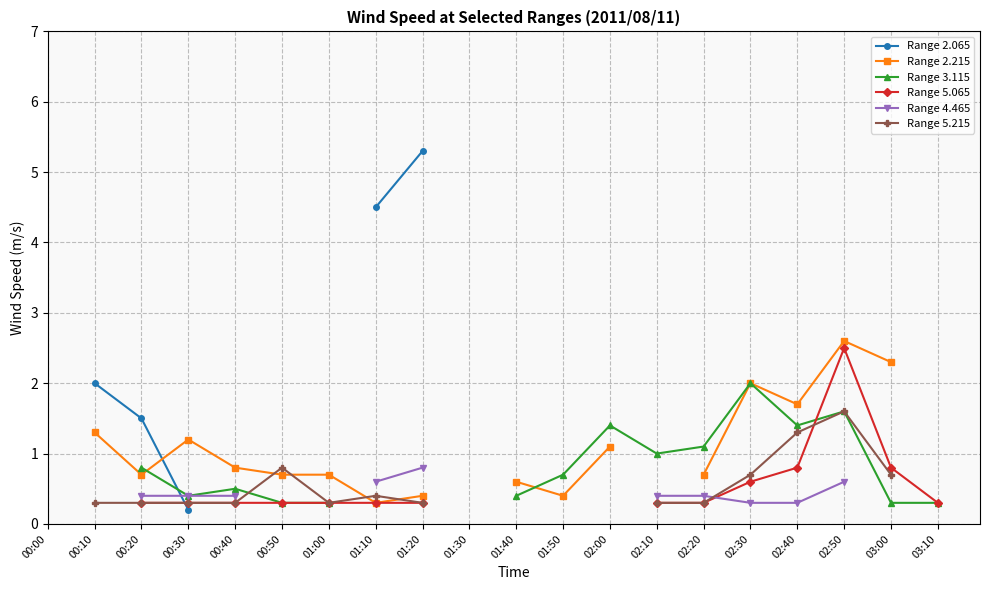

Count the number of categories in the chart.

20